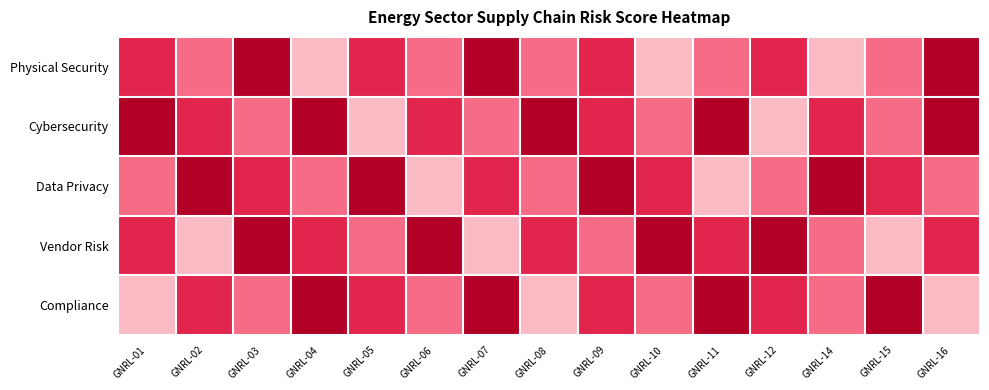

Rank the series at GNRL-09 from highest to lowest value.

Data Privacy, Physical Security, Cybersecurity, Compliance, Vendor Risk